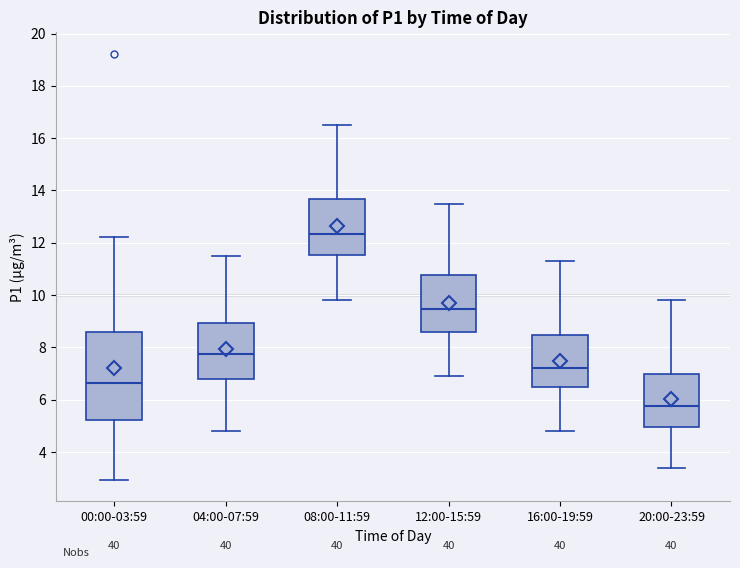

Which box has the lowest median line?

20:00-23:59